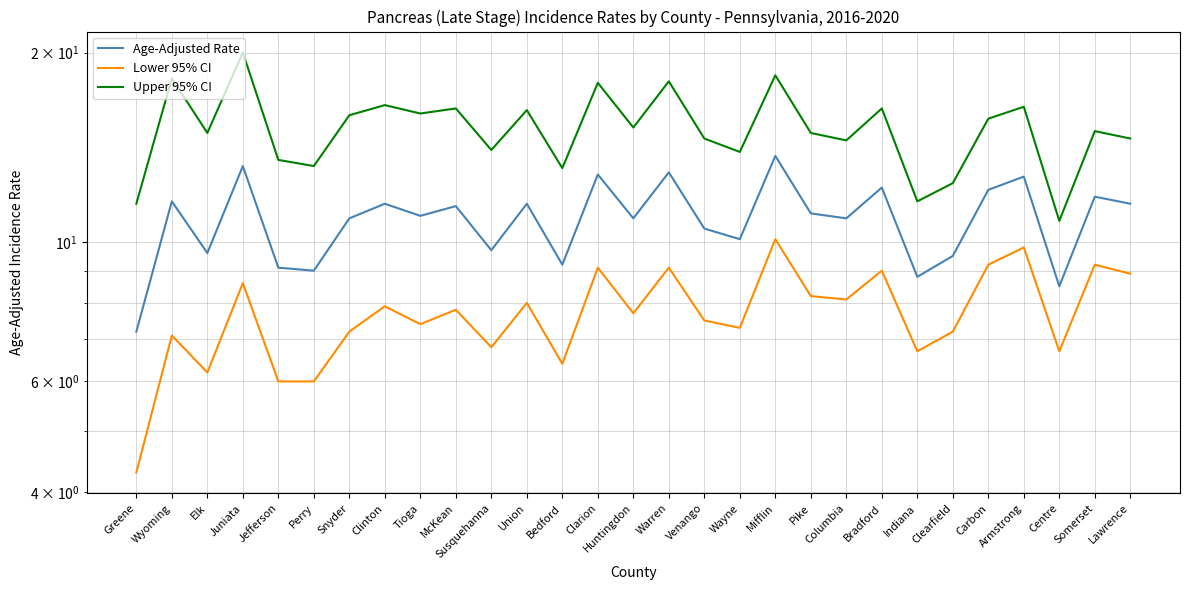

True or false: Lower 95% CI and Upper 95% CI cross at least once.

False